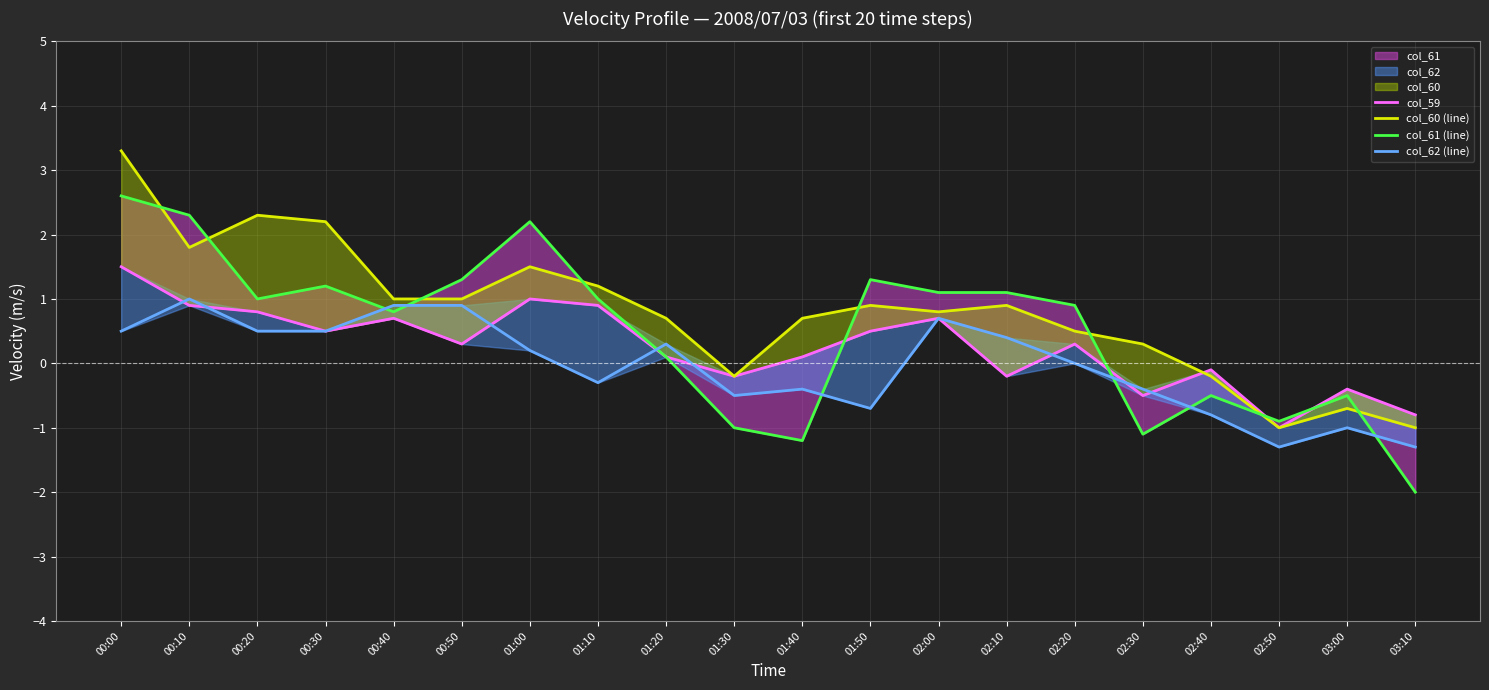

How many data points does each series have?

20